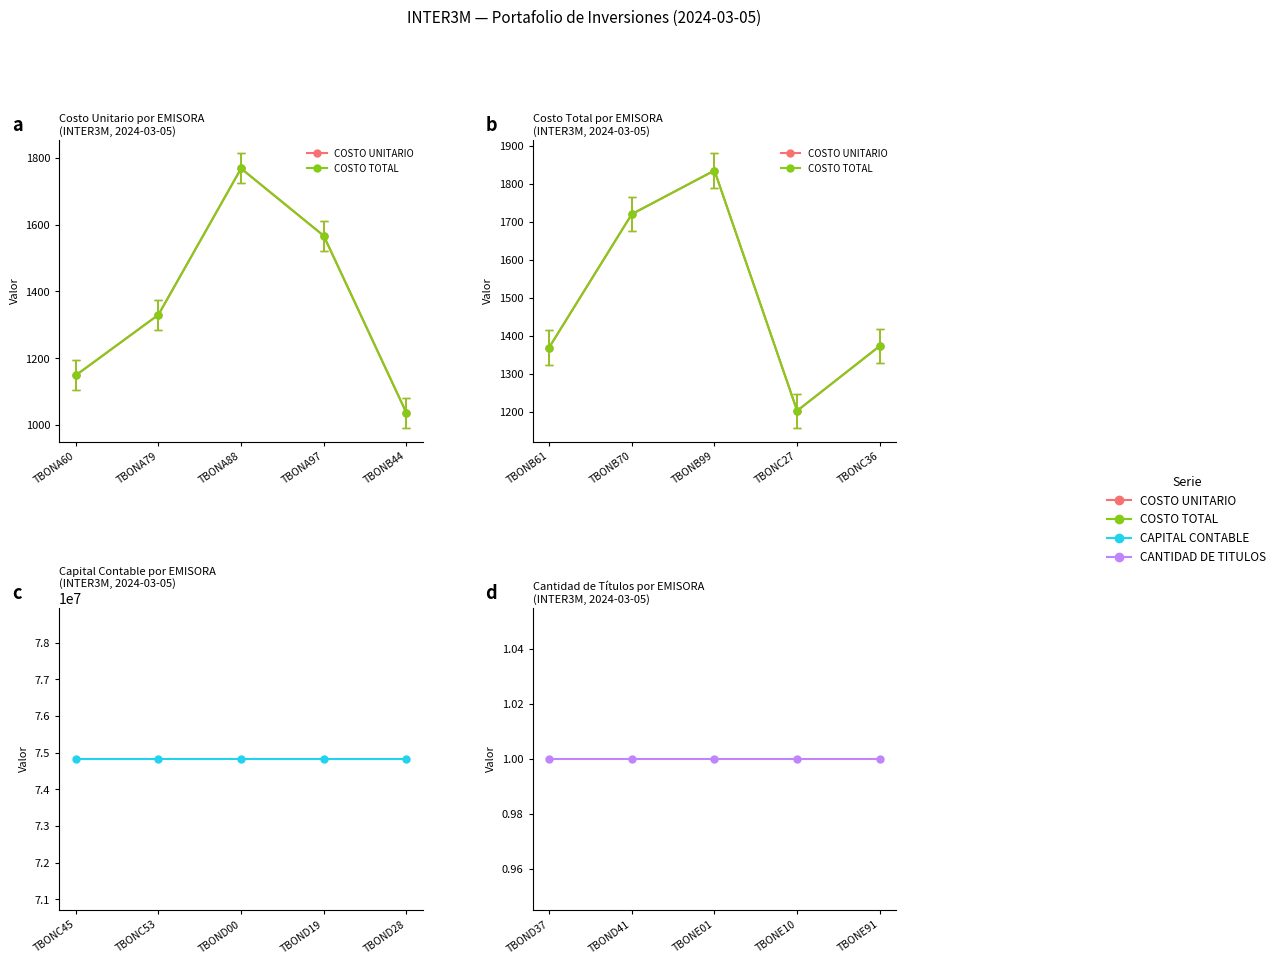

Between TBONA79 and TBONA88, which series saw the biggest shift?

COSTO UNITARIO